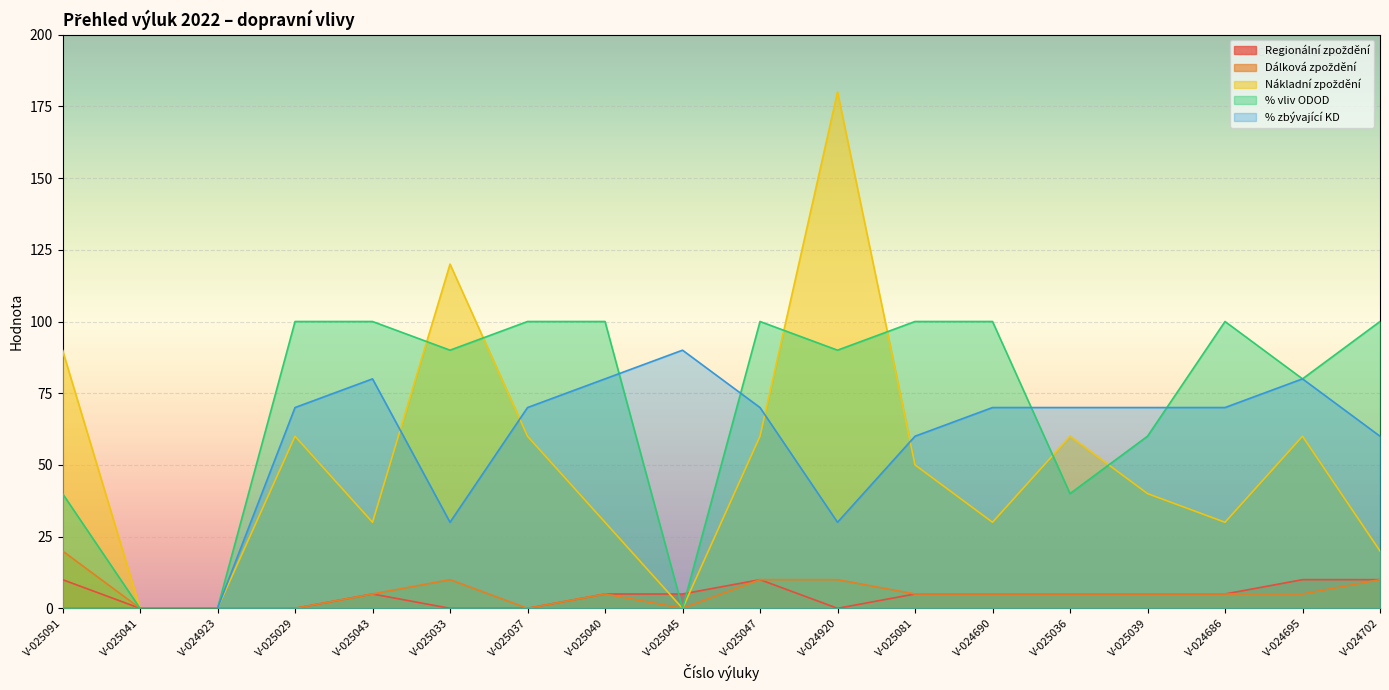

True or false: % vliv ODOD has a value of 60 at V-025040.

False